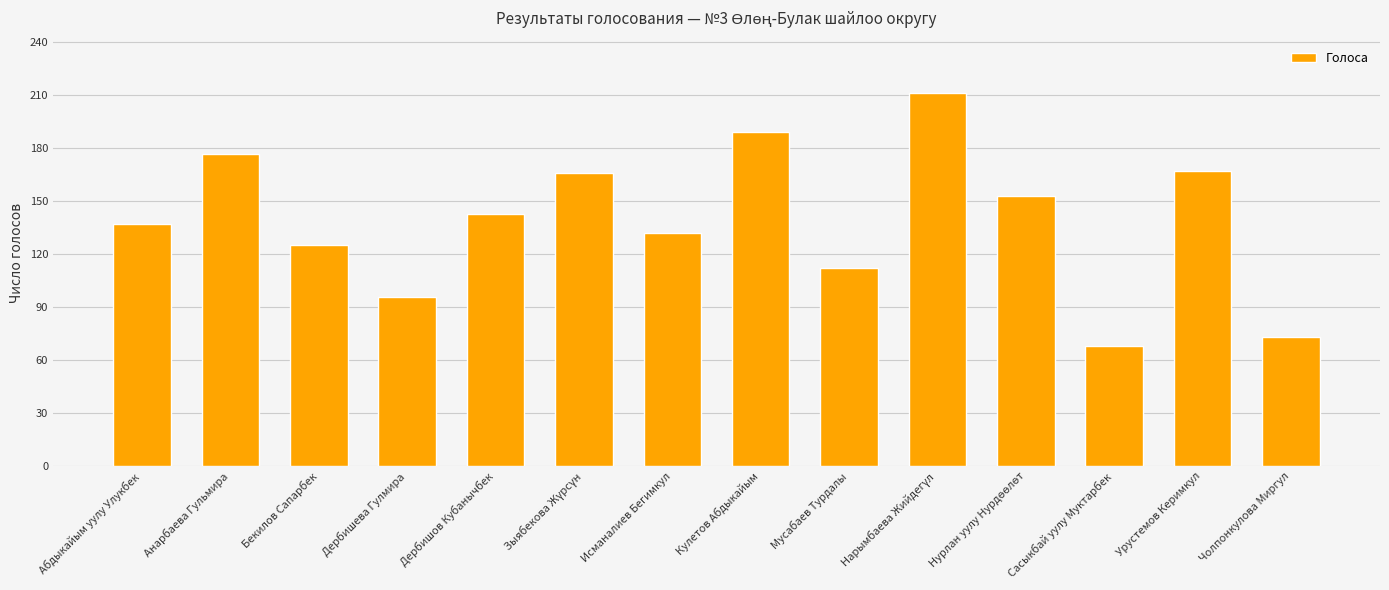

Reading left to right, extract all data points from this chart.

137	177	125	96	143	166	132	189	112	211	153	68	167	73